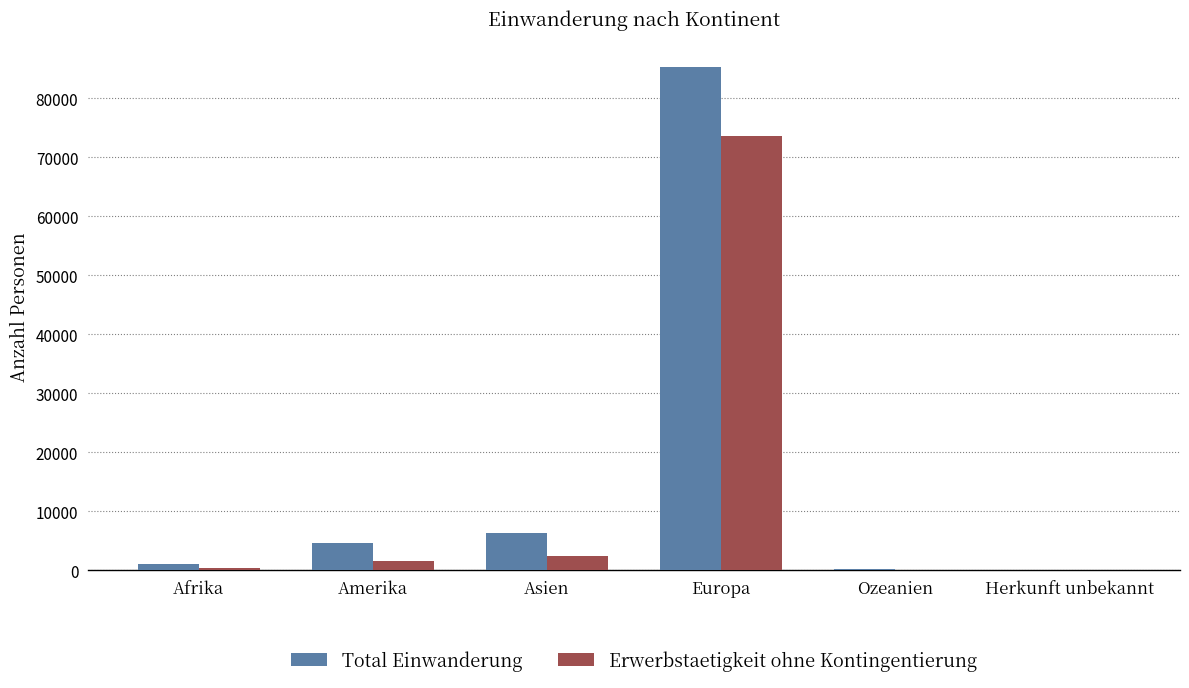

Are the bars grouped side by side (vs. stacked)?

Yes